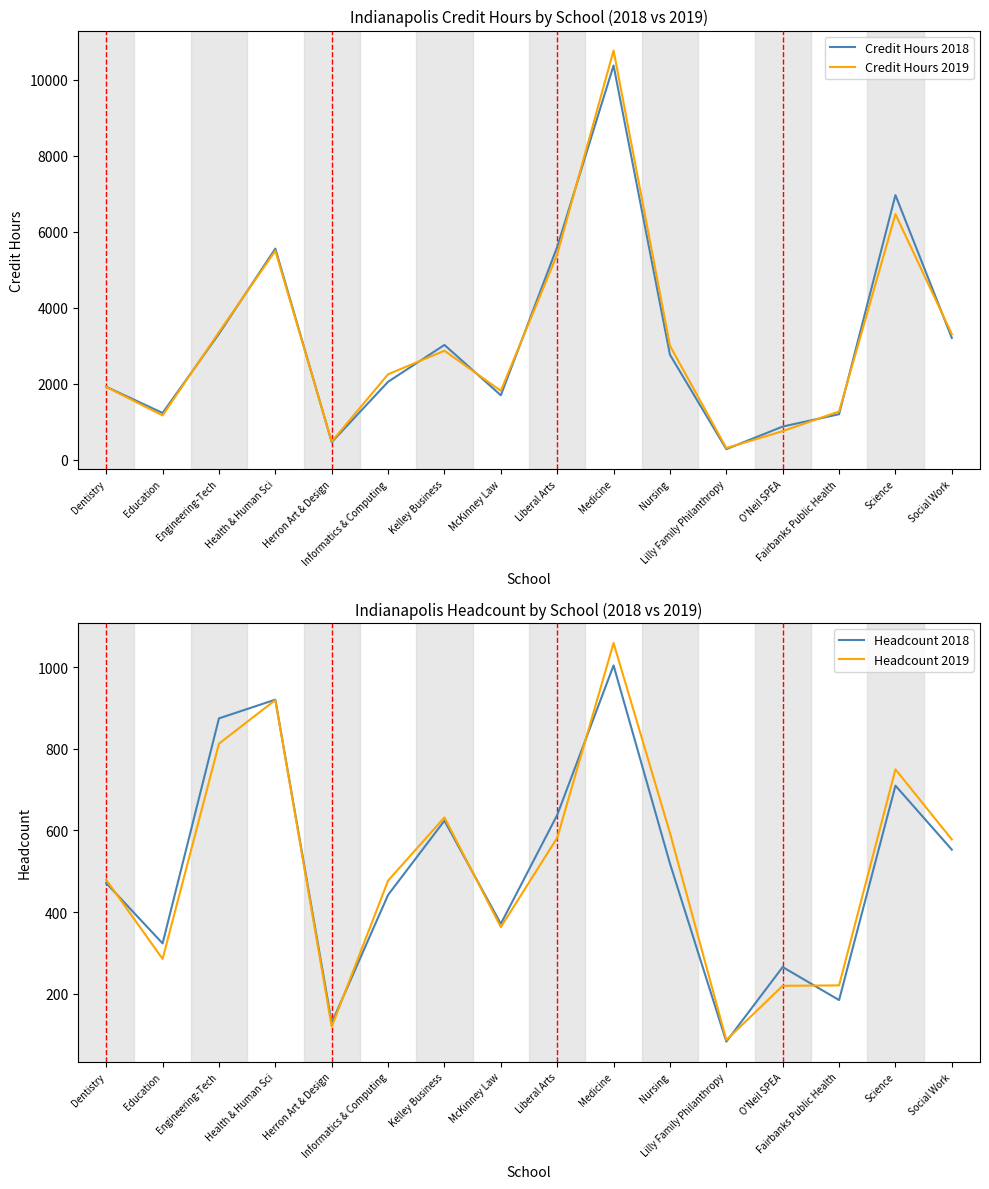

Which has a higher value, Liberal Arts or Nursing?

Liberal Arts